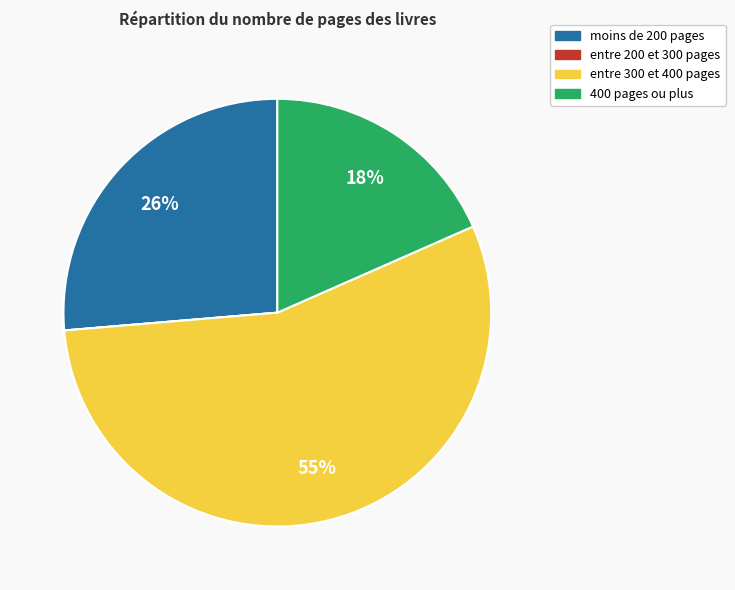

Is there any slice that represents more than half of the pie?

Yes